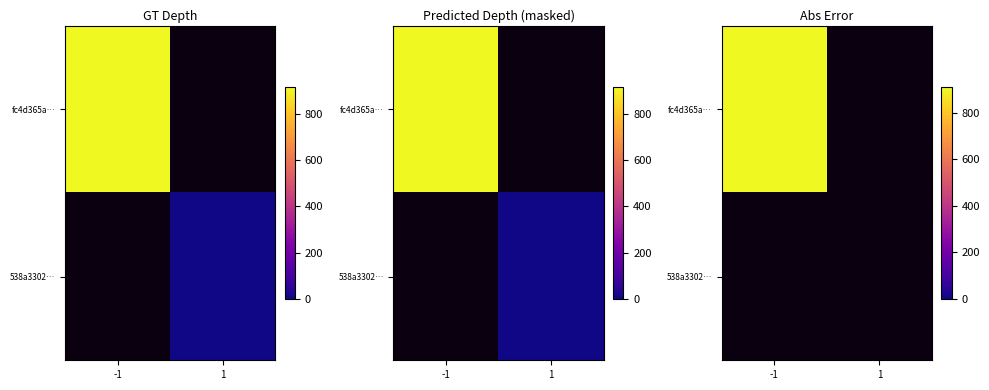

What is the difference between the fc4d365a53f5418260f267ecb3bc52a021f488c values at direction and io_index?

915